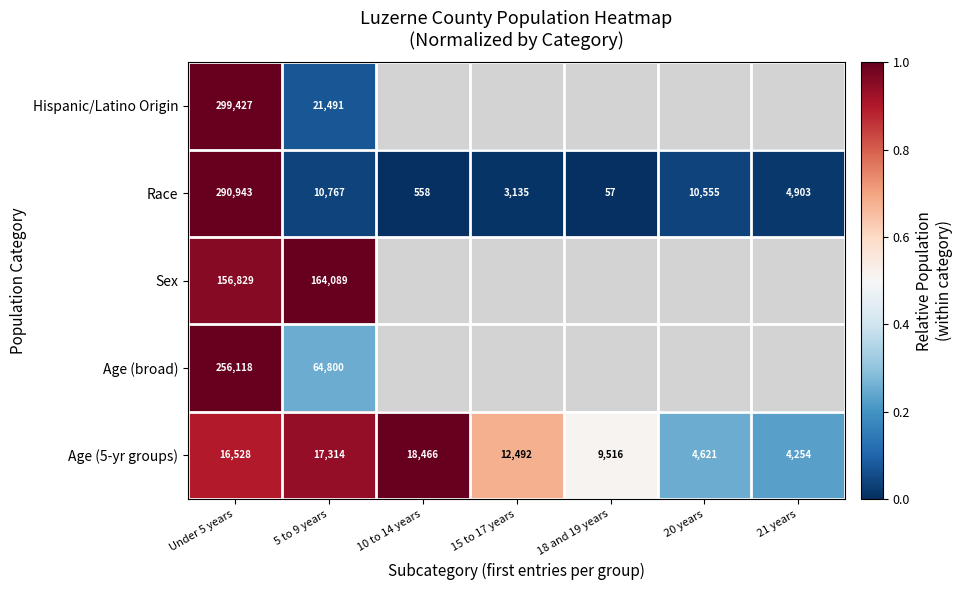

List the labels in order of Race value, largest first.

Under 5 years, 5 to 9 years, 20 years, 21 years, 15 to 17 years, 10 to 14 years, 18 and 19 years